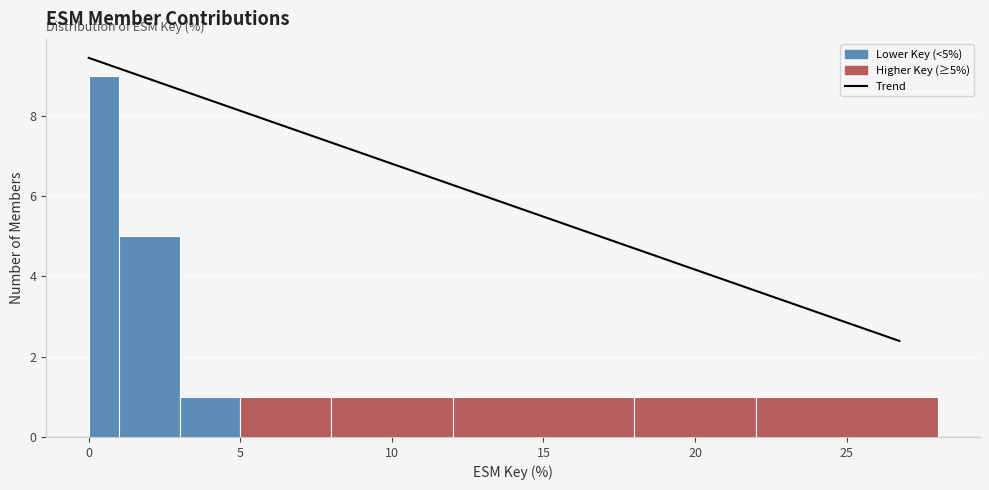

Read against the x-axis, roughly where is the centre of the tallest bar?

0.5